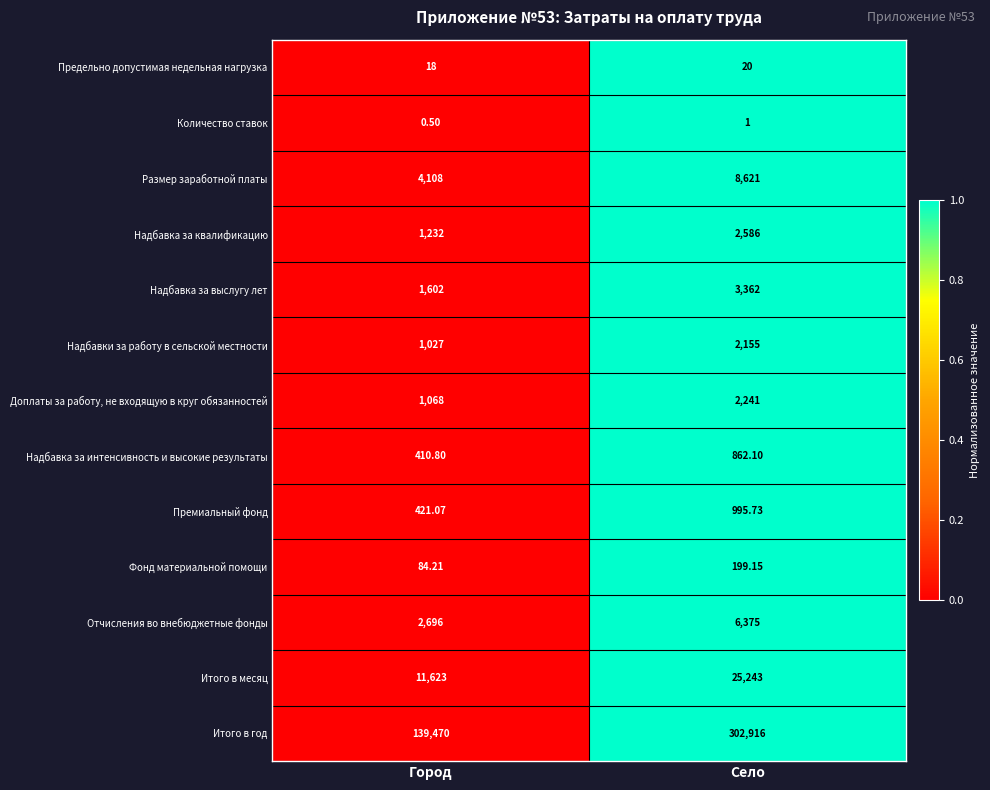

Which series has the largest total across all categories?

Итого в год